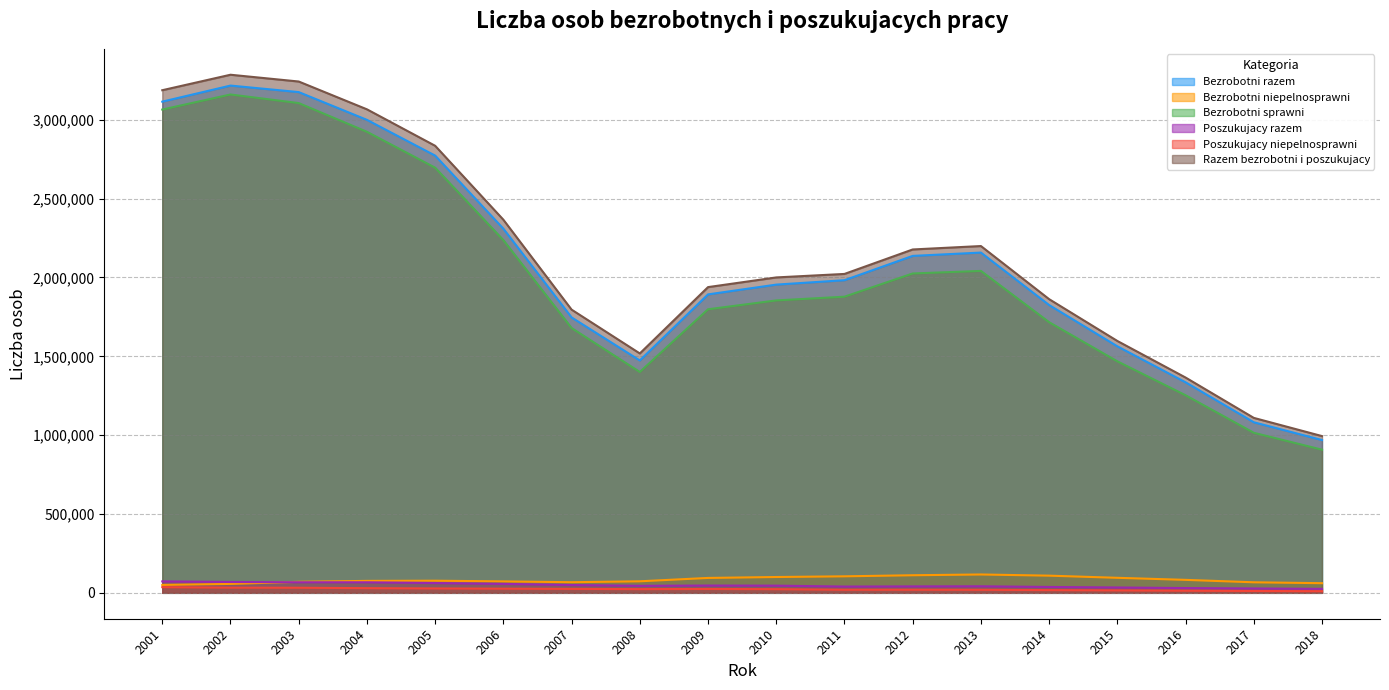

How many categories are shown in the chart?

18